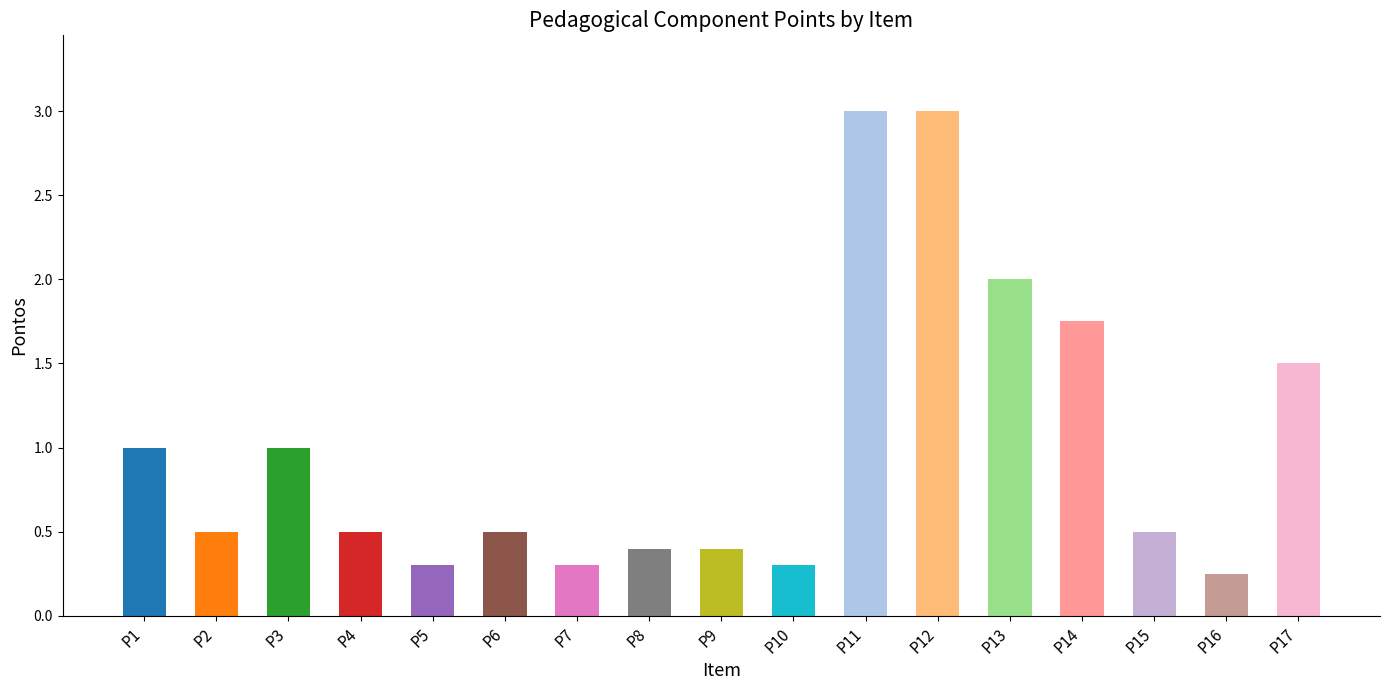

What is the change in value from P8 to P10?

-0.1